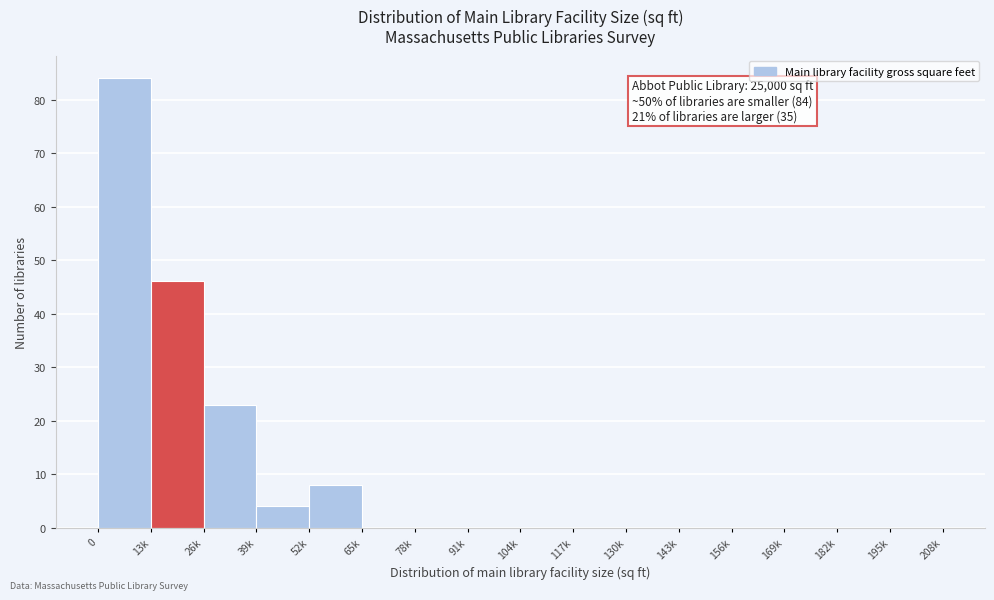

Reading right to left, extract all data points from this chart.

195k=0	182k=0	169k=0	156k=0	143k=0	130k=0	117k=0	104k=0	91k=0	78k=0	65k=0	52k=8	39k=4	26k=23	13k=46	0=84